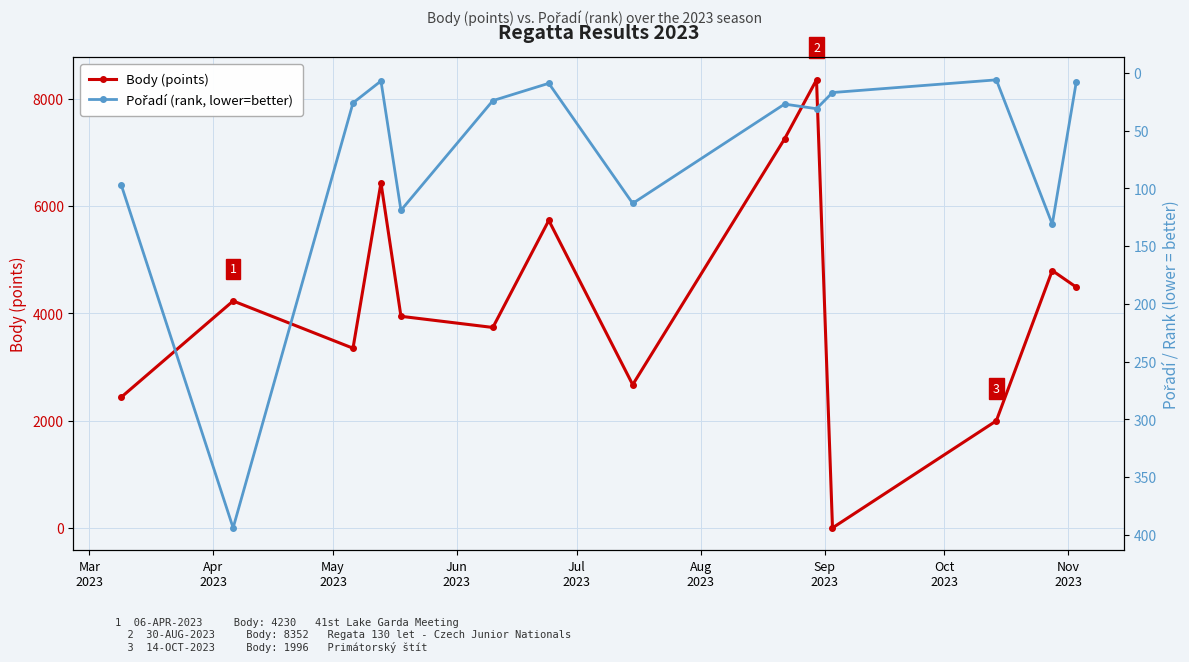

What is the maximum value shown in the chart?

8352